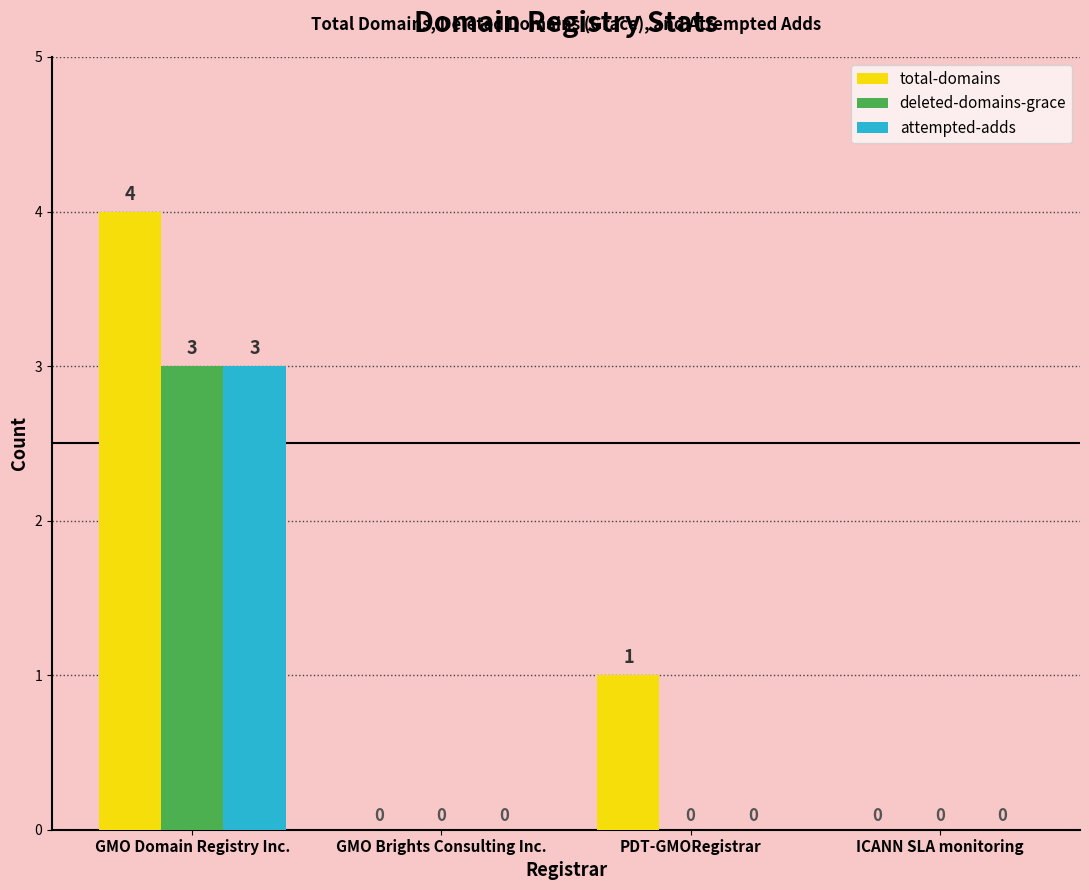

Where is total-domains nearest to the value 2?

PDT-GMORegistrar